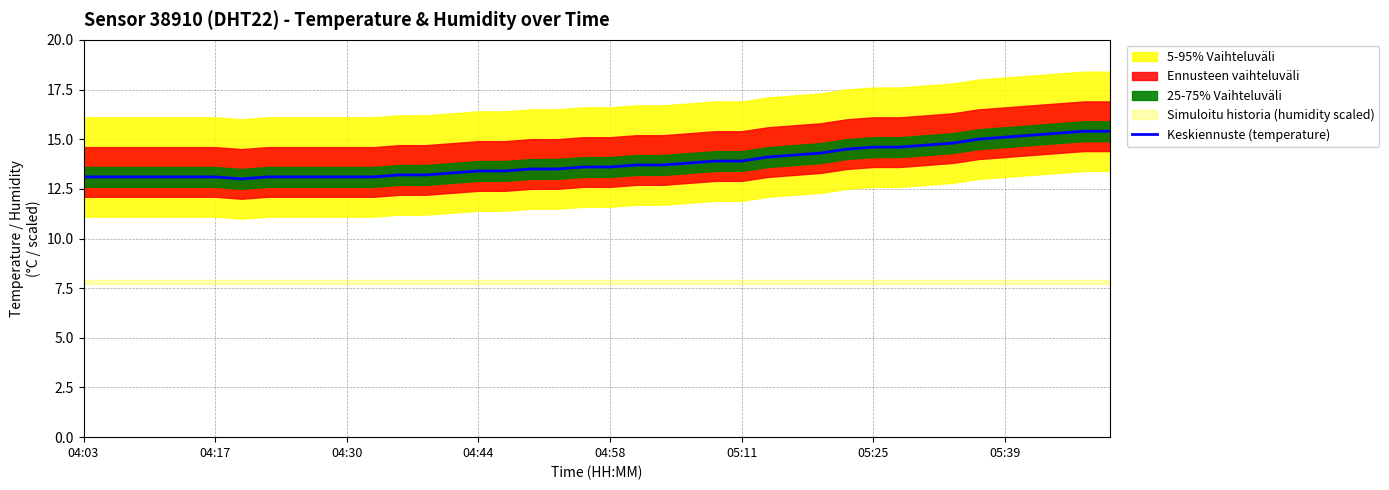

What is the maximum value for Keskiennuste (temperature)?

15.4